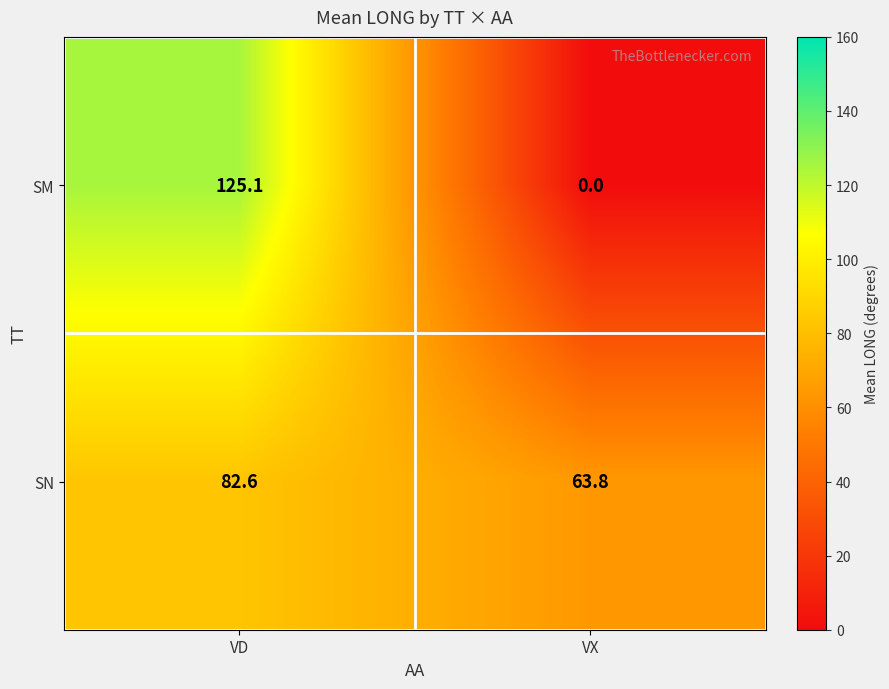

Rank the series by their maximum value, from lowest to highest.

SN, SM